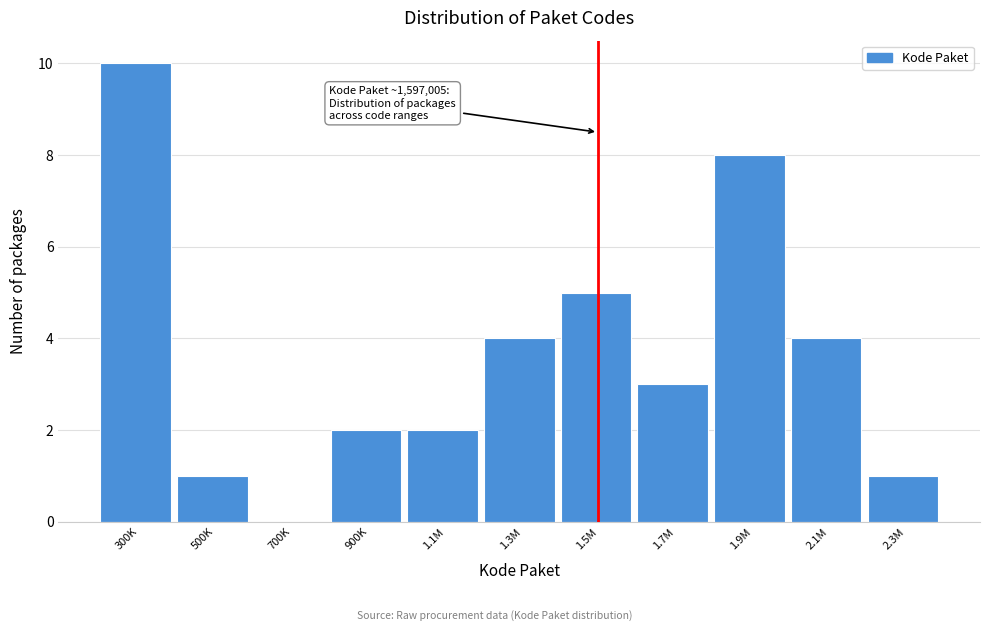

Reading left to right, what are all the values shown in this chart?

300K=10	500K=1	700K=0	900K=2	1.1M=2	1.3M=4	1.5M=5	1.7M=3	1.9M=8	2.1M=4	2.3M=1